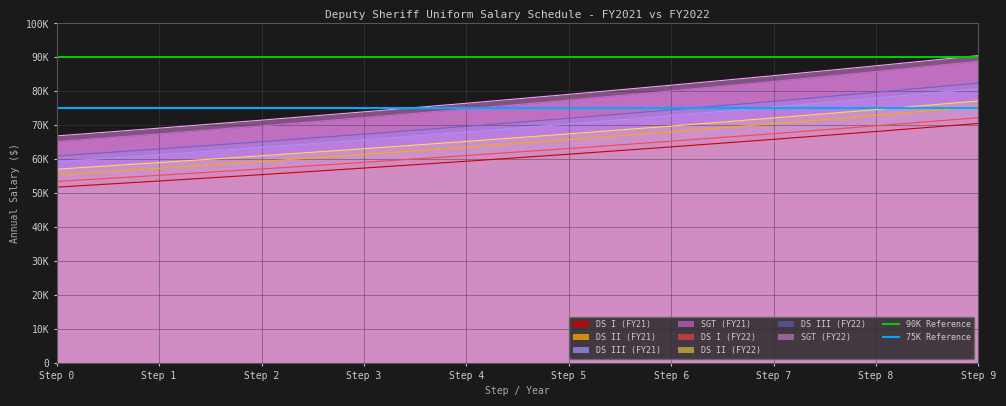

What is the value of the 75K Reference point at the 2nd from the left?

75000